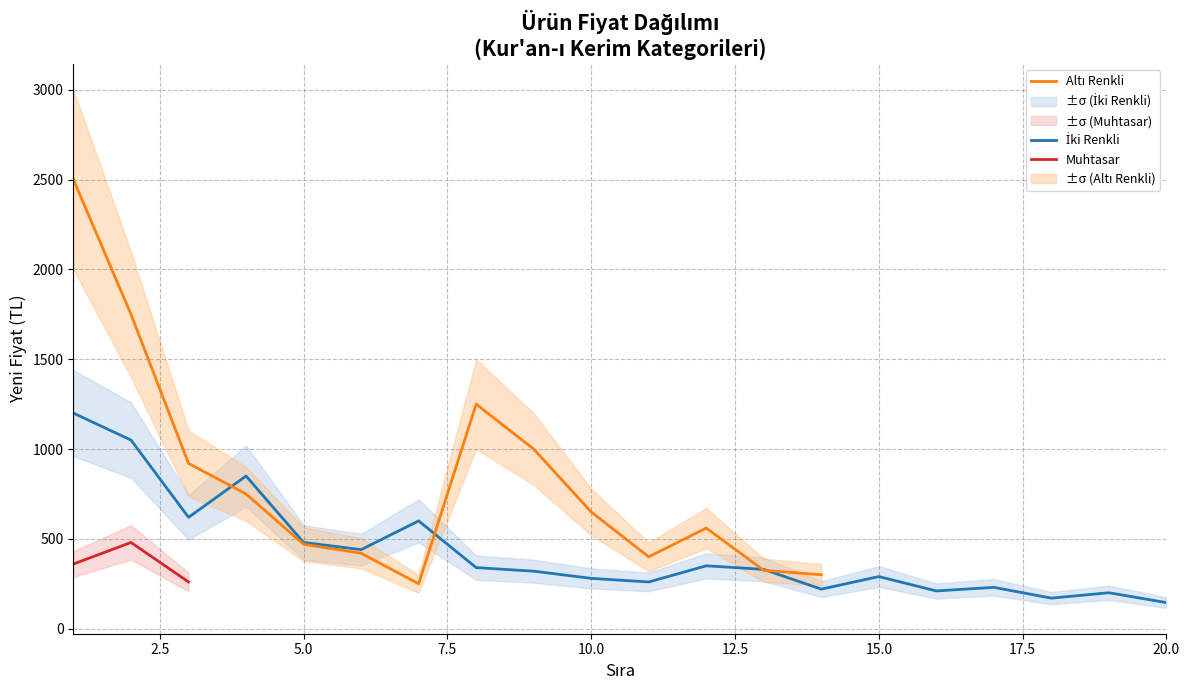

At how many categories does at least one series exceed 2465?

1